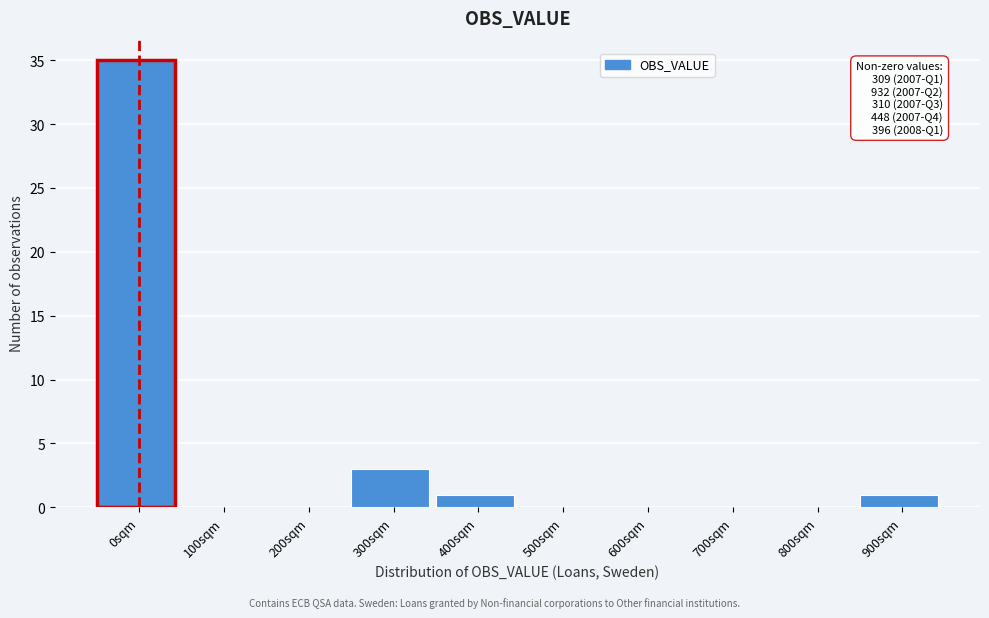

Reading left to right, what are all the values shown in this chart?

0sqm=35	100sqm=0	200sqm=0	300sqm=3	400sqm=1	500sqm=0	600sqm=0	700sqm=0	800sqm=0	900sqm=1